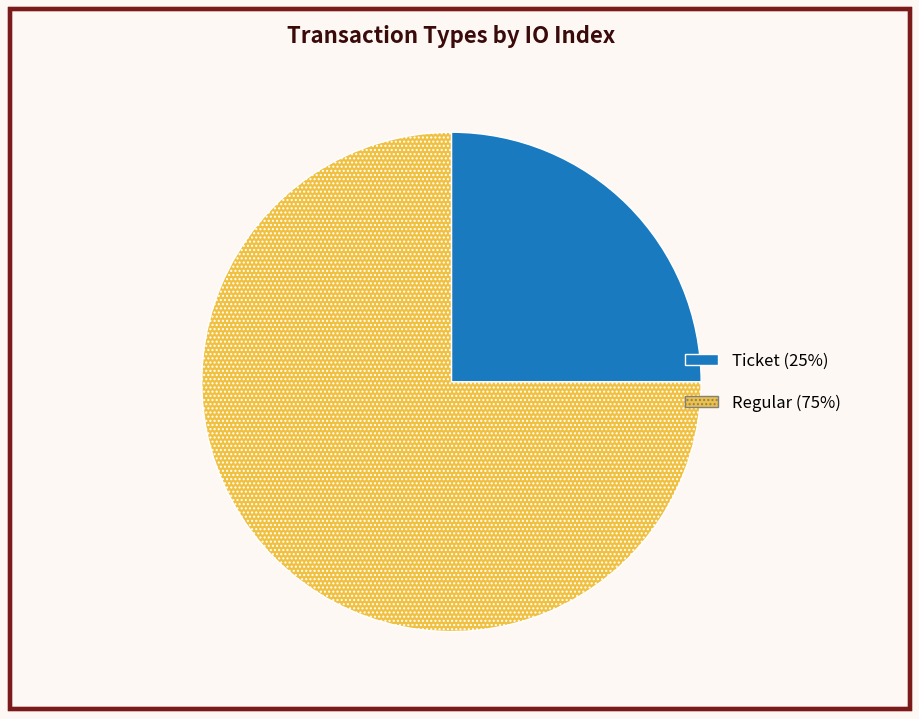

Is there any slice that represents more than half of the pie?

Yes